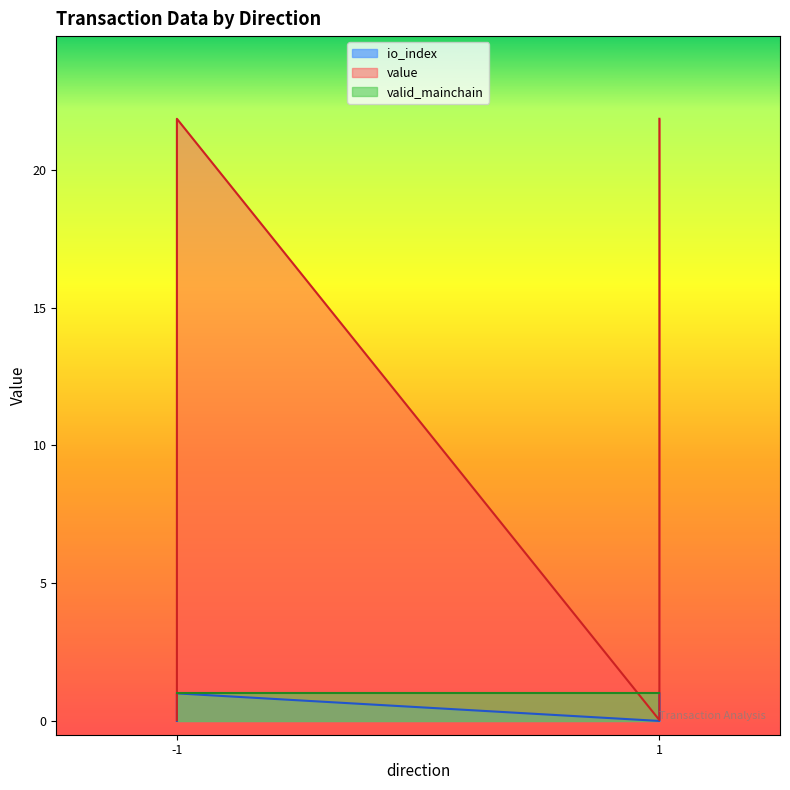

Between -1 and 1, which is larger?

-1